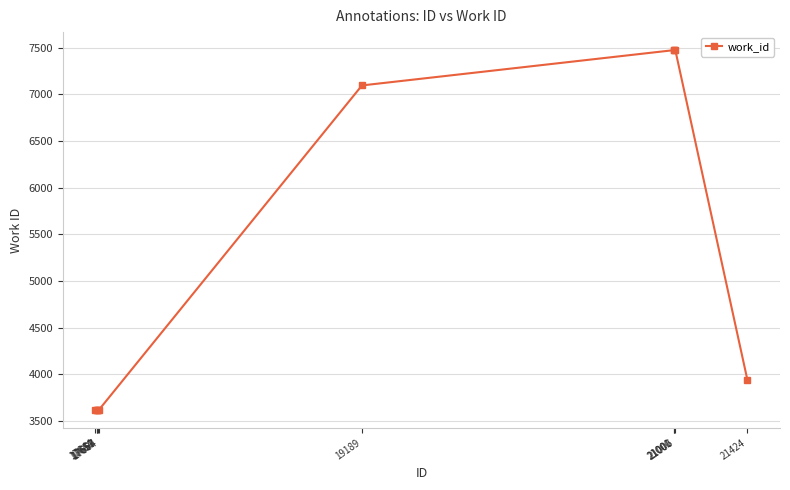

What is the change in value from 17650 to 21001?

+3859